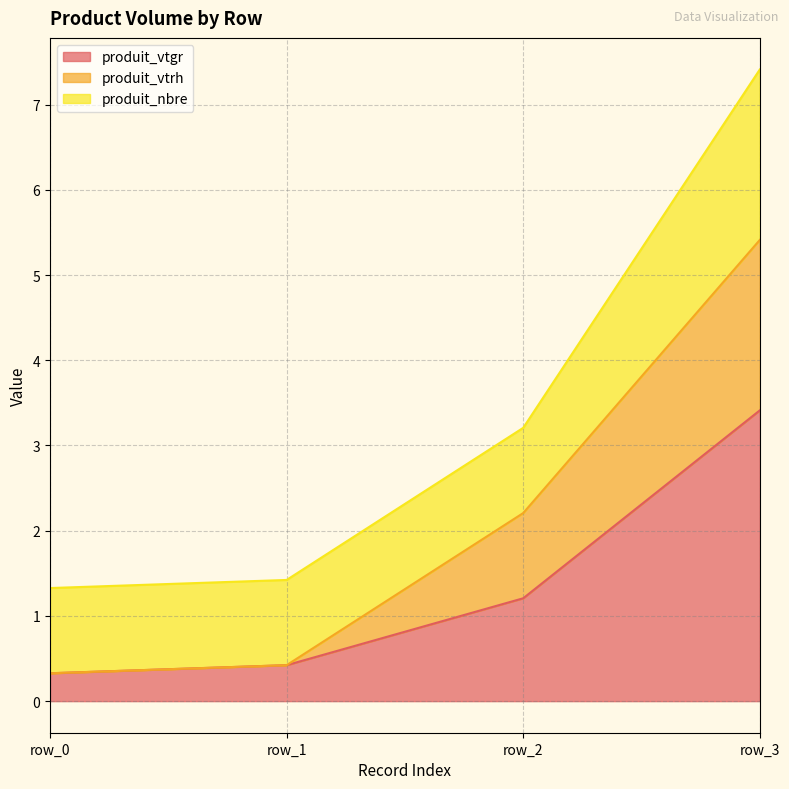

True or false: produit_vtgr and produit_vtrh intersect in this chart.

False